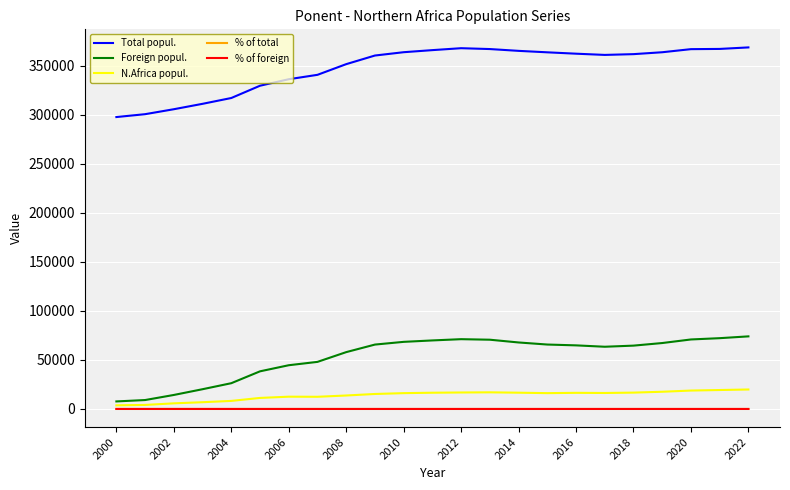

True or false: N.Africa popul. and Total popul. intersect in this chart.

False